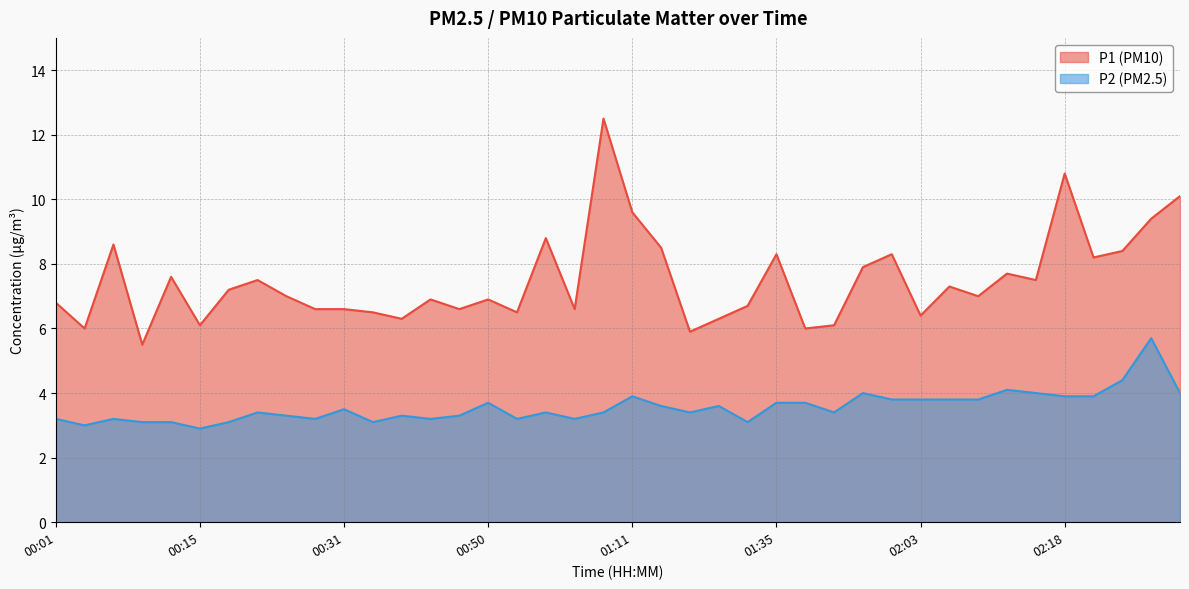

Where does the P2 series first go above 3?

00:01